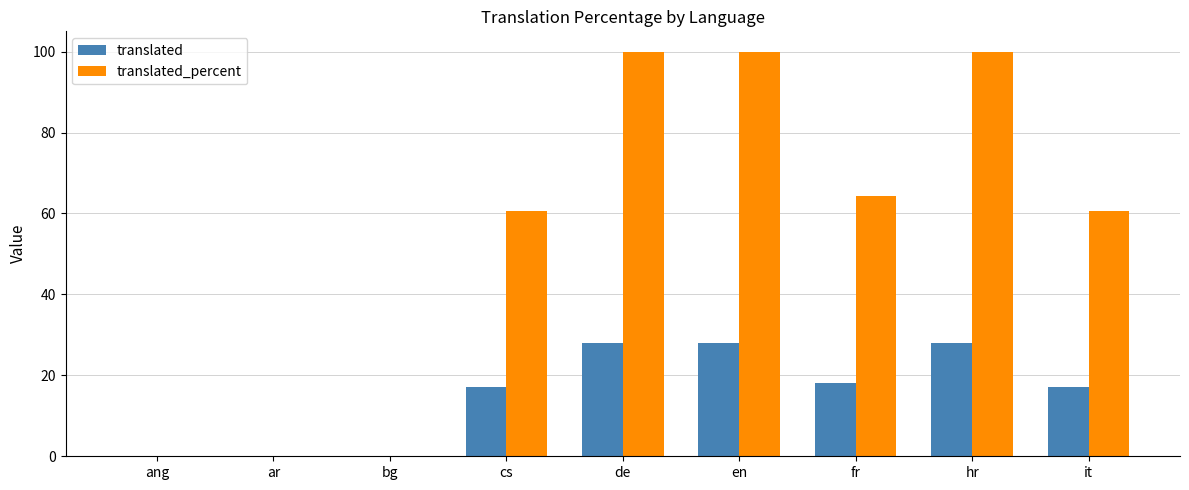

Read the translated_percent value at fr.

64.2